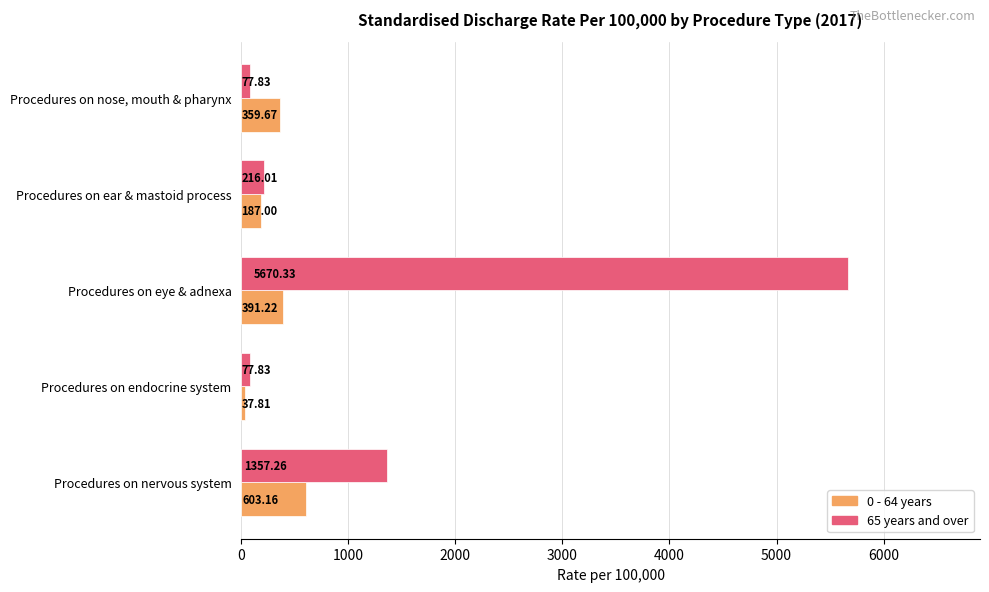

List the series in order of their overall mean, highest first.

65 years and over, 0 - 64 years